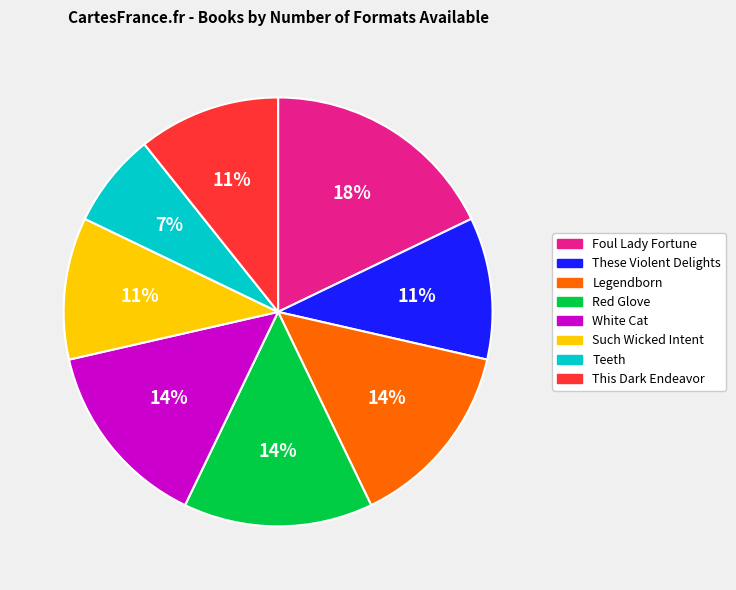

To the nearest percent, what portion does White Cat represent?

14%